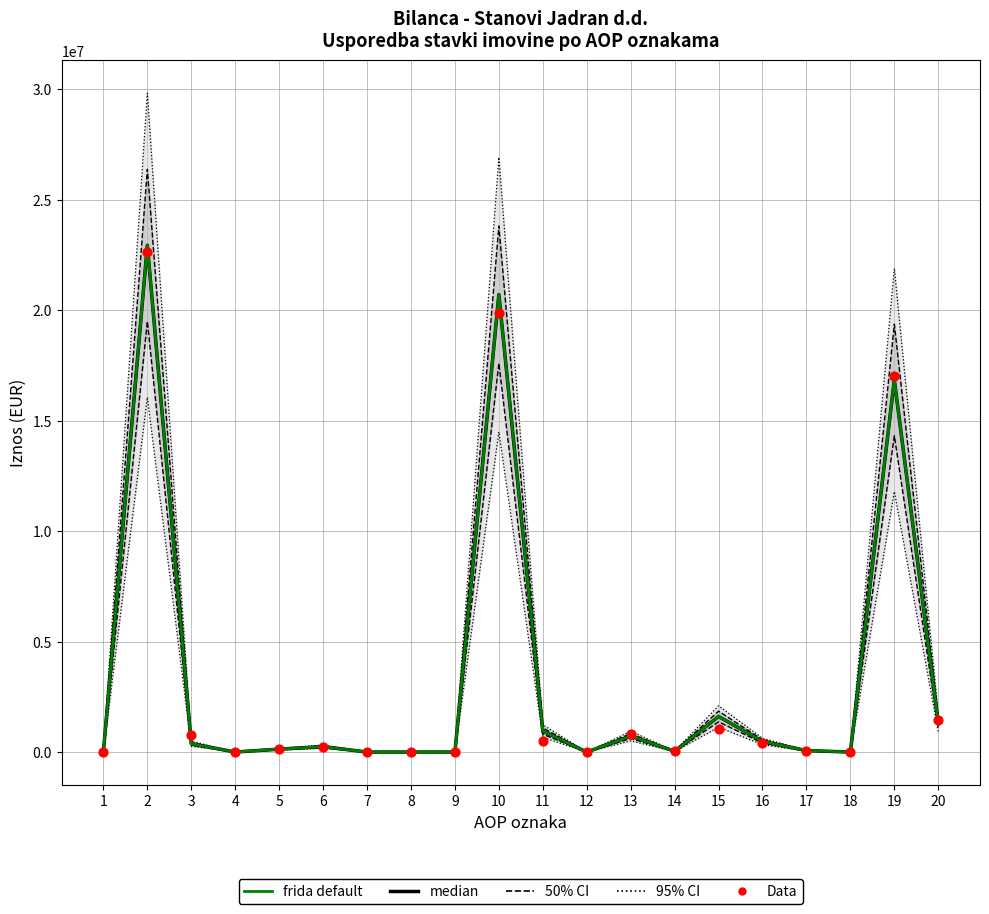

Which series has the largest total across all categories?

95% CI